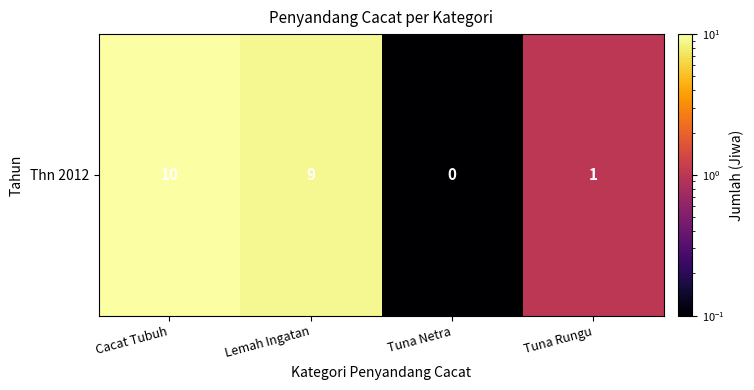

The chart shows a value of 10.0 at Cacat Tubuh. True or false?

True